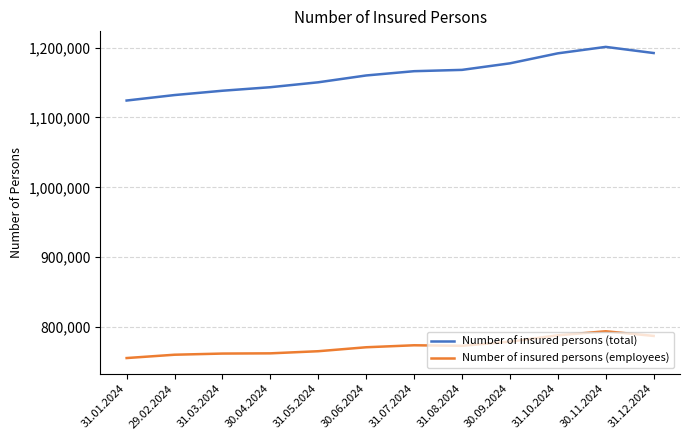

Rank the series by their average value, from lowest to highest.

Number of insured persons (employees), Number of insured persons (total)